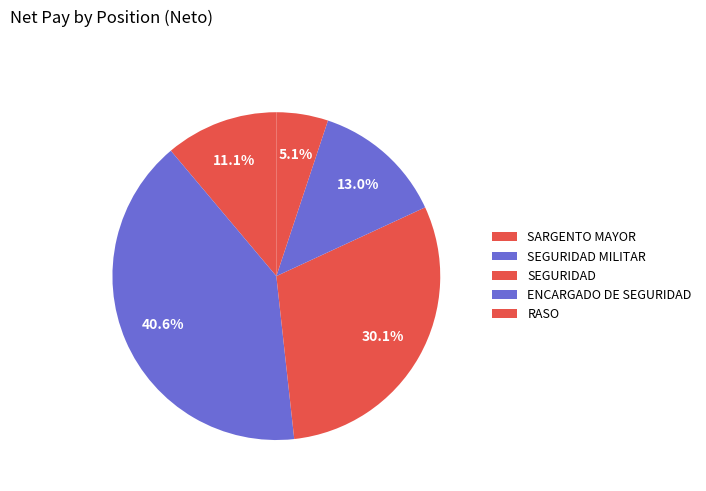

What percentage is the SEGURIDAD slice, to the nearest percent?

30%